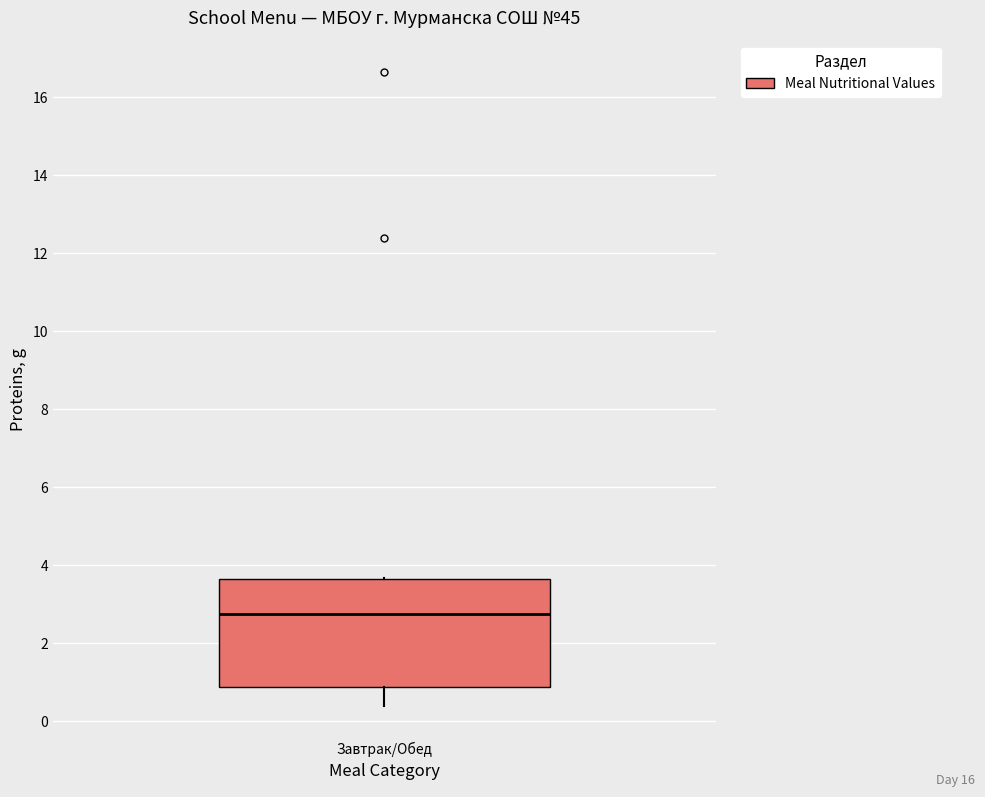

Where is the lower edge of the box for Завтрак/Обед on the y-axis? The values are not printed on the chart, so give them approximately, as read against the axis.

0.8